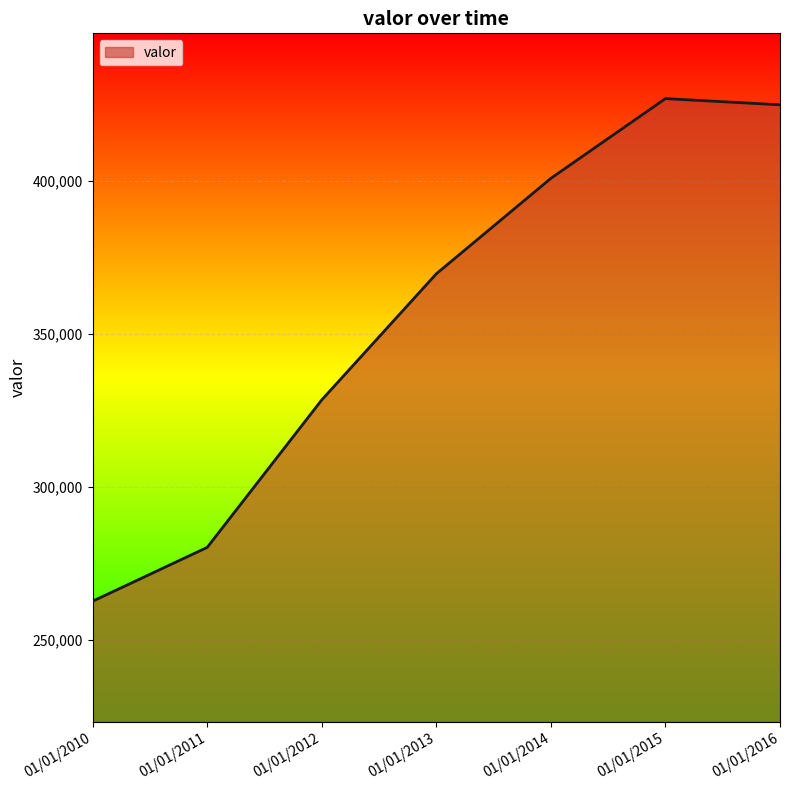

At which category does the data reach its first local peak?

01/01/2015